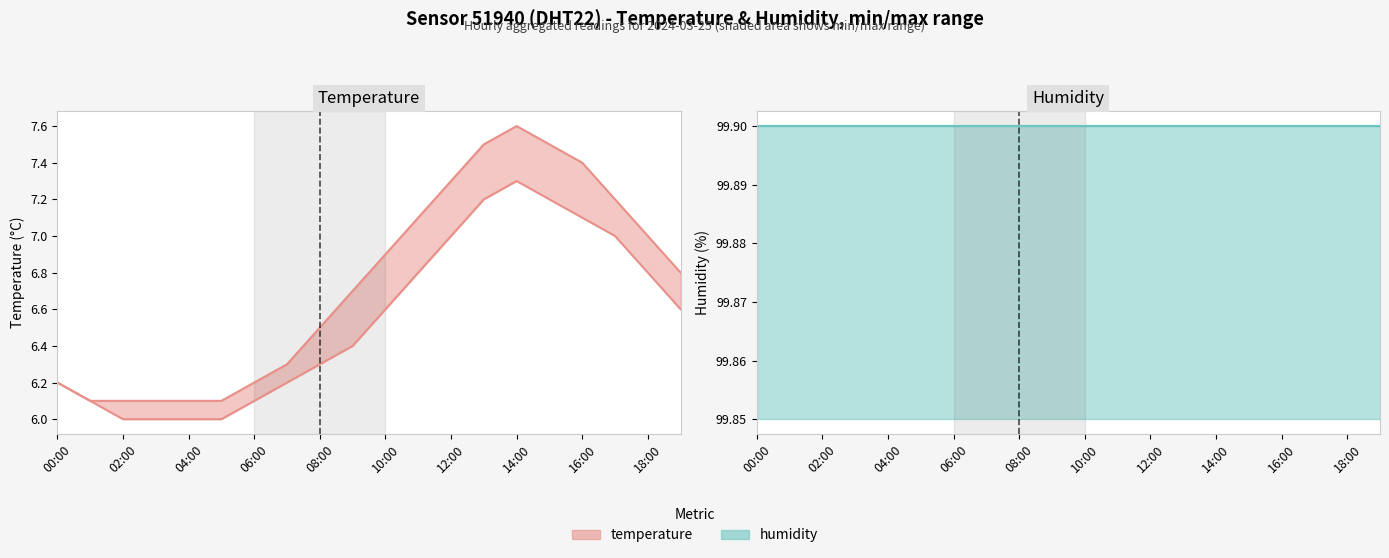

What is the label of the 5th point from the left?

04:00